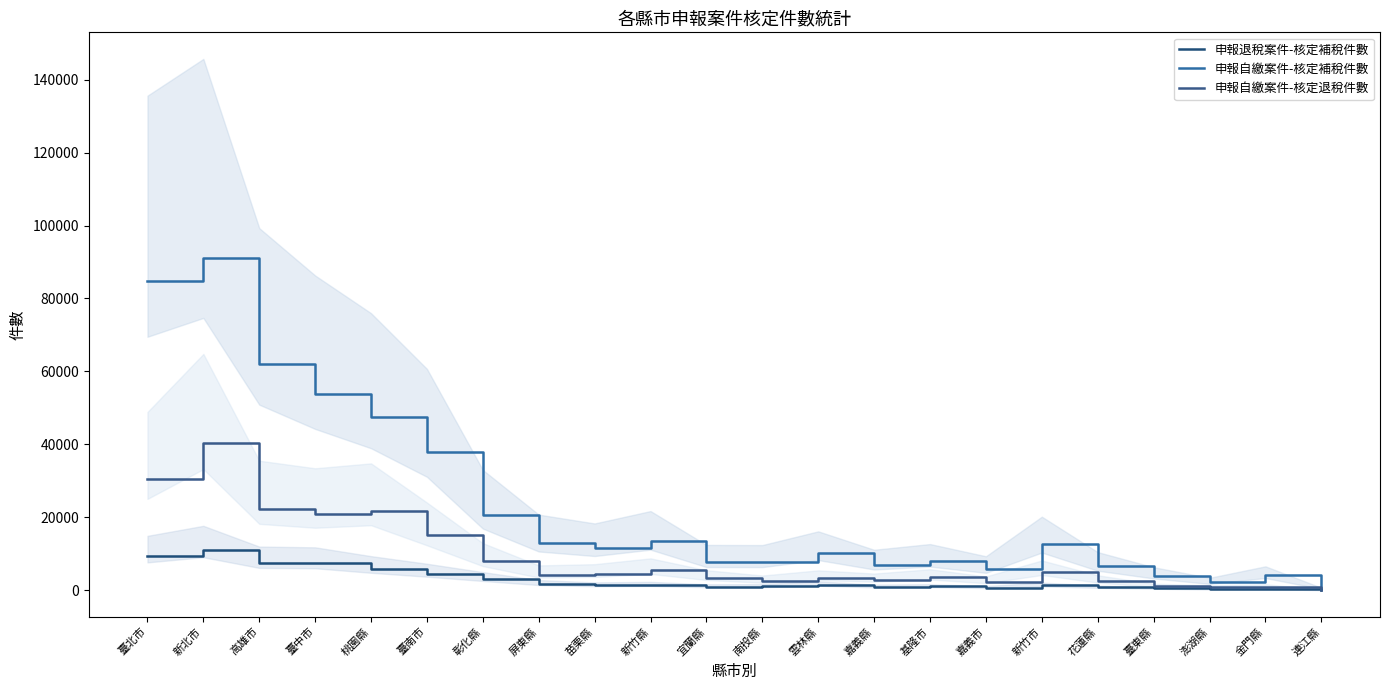

Which series has the largest total across all categories?

申報自繳案件-核定補稅件數